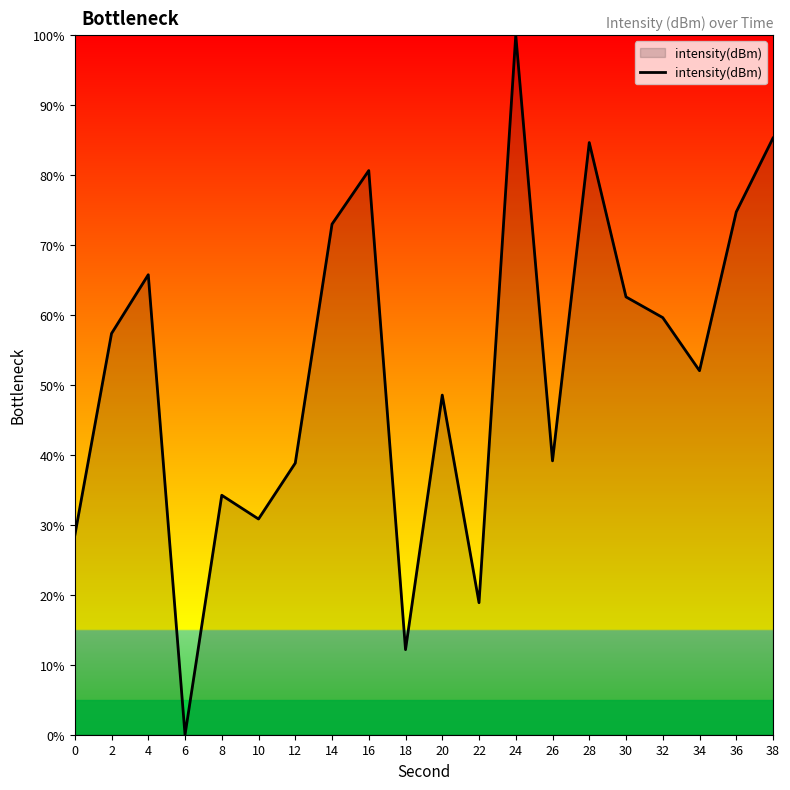

What is the difference between the maximum and minimum values?

100.0